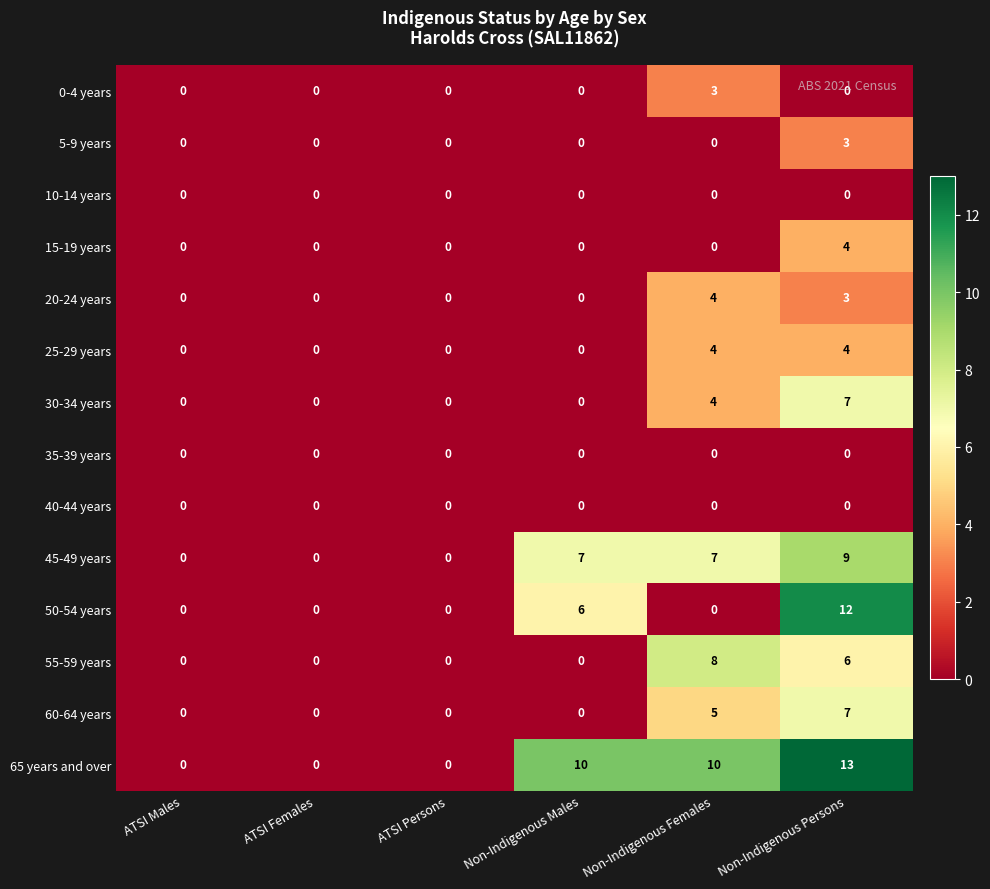

How many 25-29 years values are between 0 and 4?

6